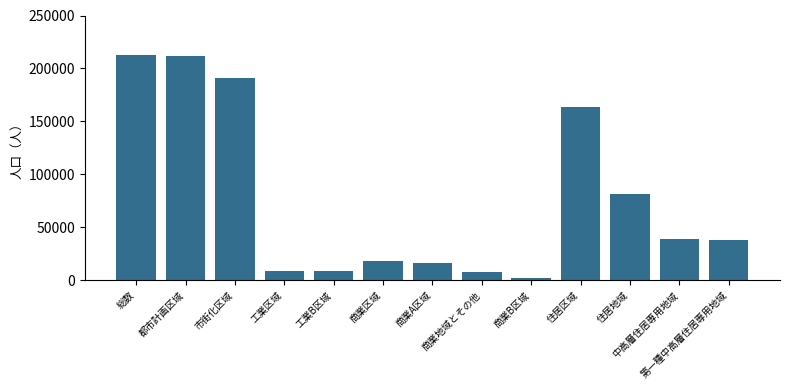

How many data points does each series have?

13